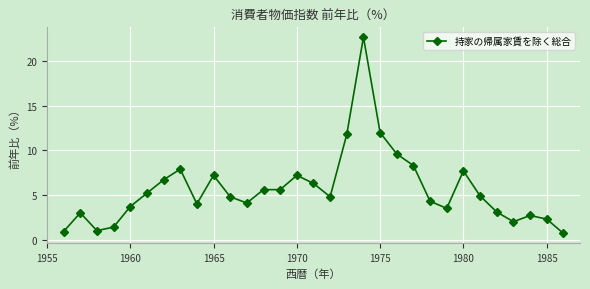

What is the minimum value shown in the chart?

0.7